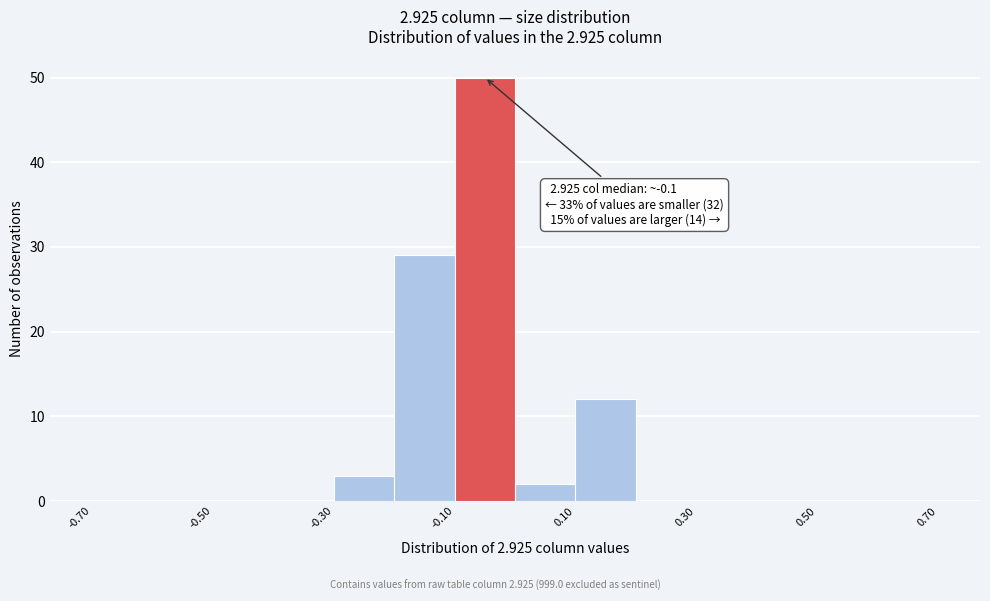

Which range on the x-axis has the tallest bar?

-0.1 to 0.0